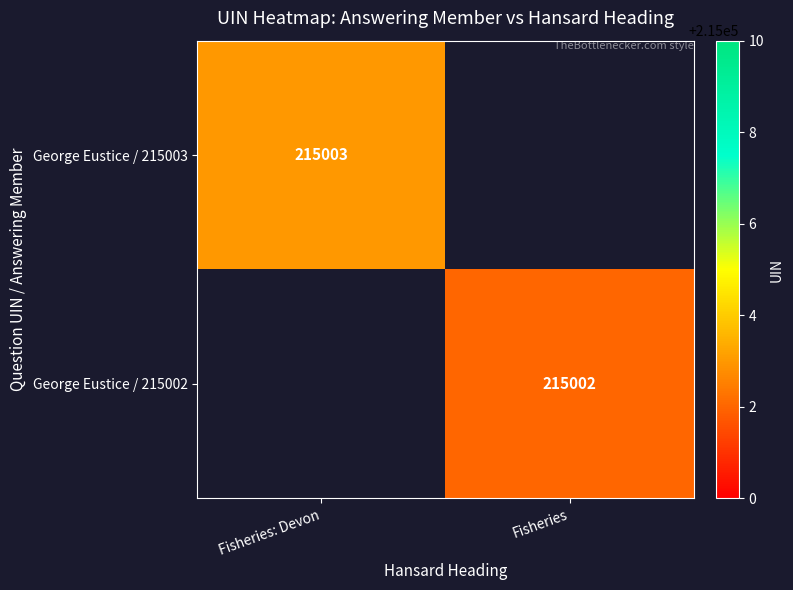

The George Eustice / 215003 series shows 133137 at Fisheries: Devon. True or false?

False